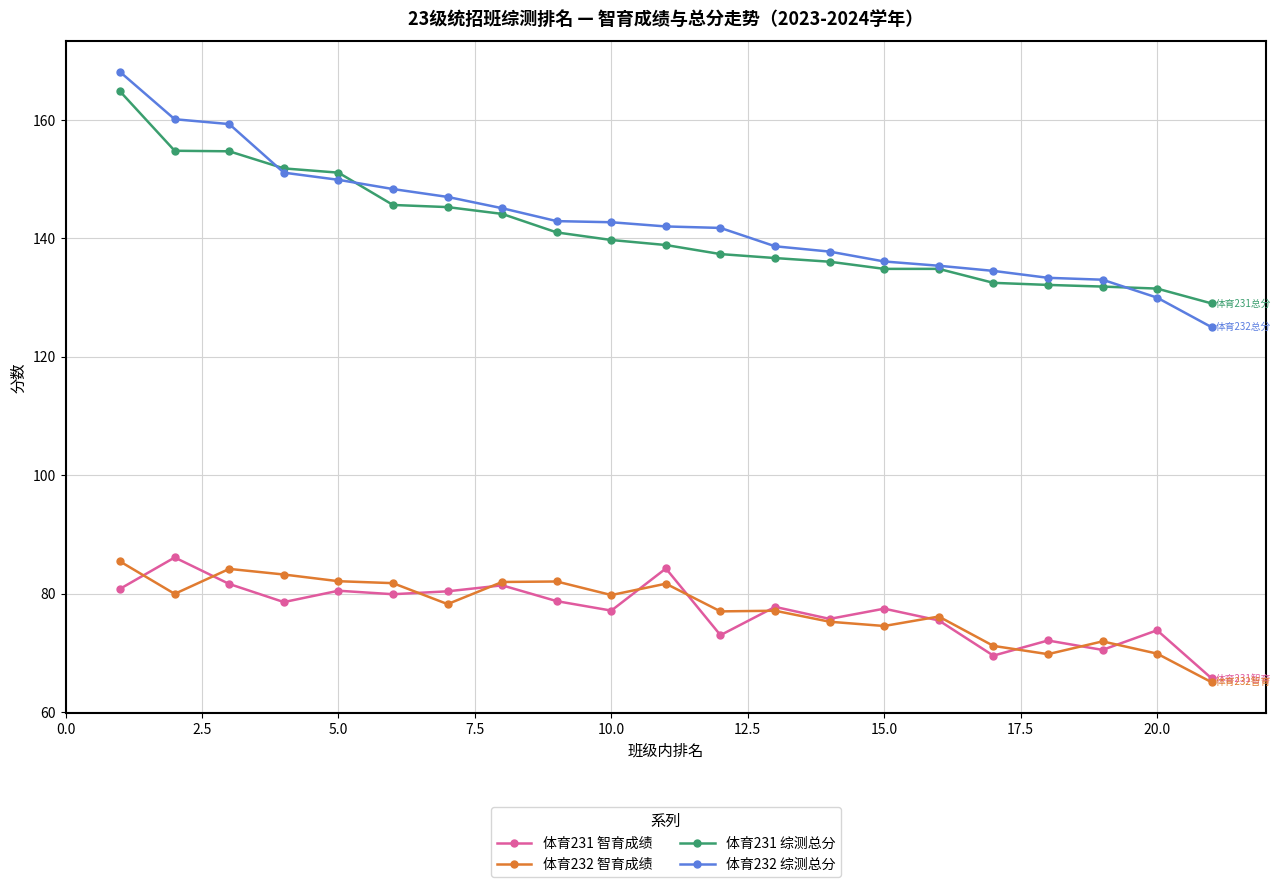

Which series has the widest spread of values?

体育232 综测总分